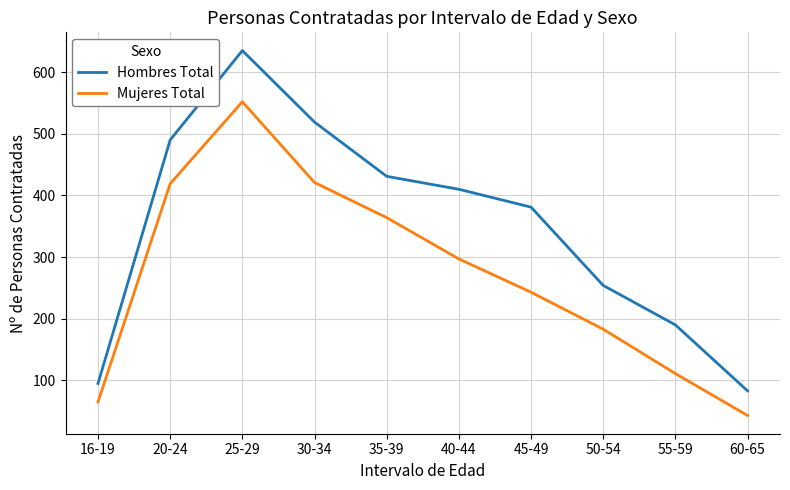

What is the total value across all series at 35-39?

795